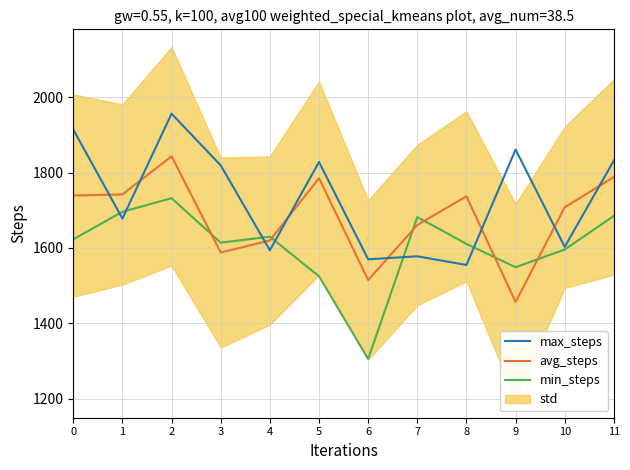

Is this an area chart (filled region under the line)?

No